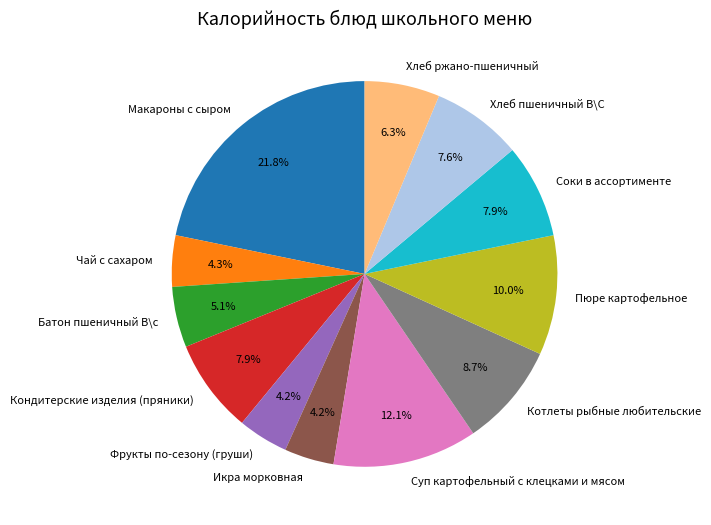

Approximately how many times larger is the value at Макароны с сыром compared to Фрукты по-сезону (груши)?

5.2